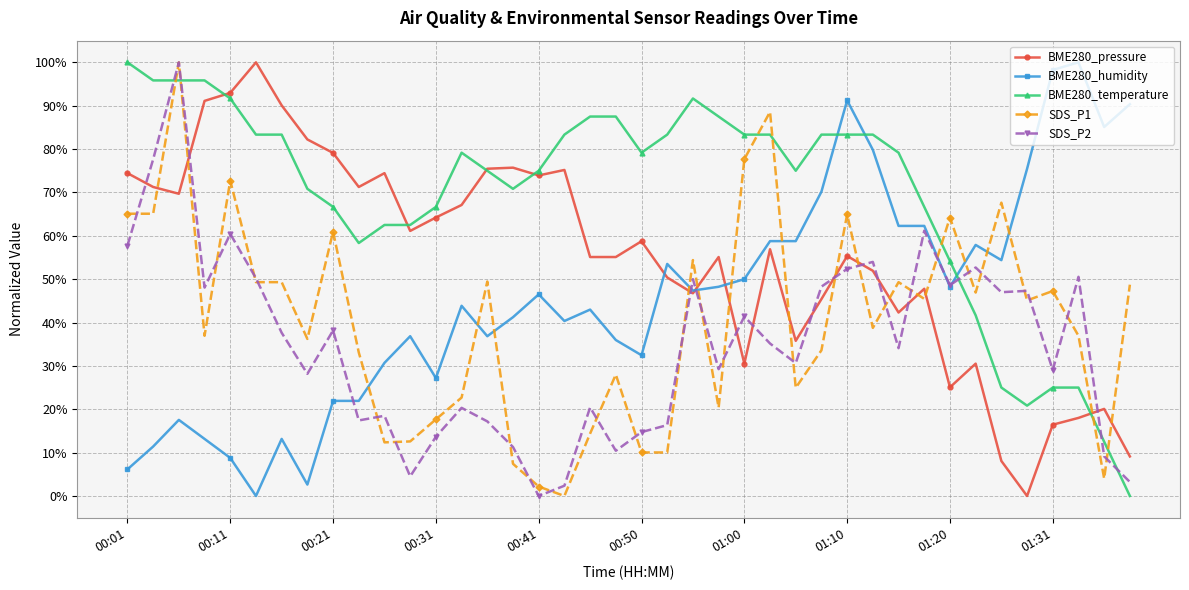

Does the chart have visible grid lines?

Yes